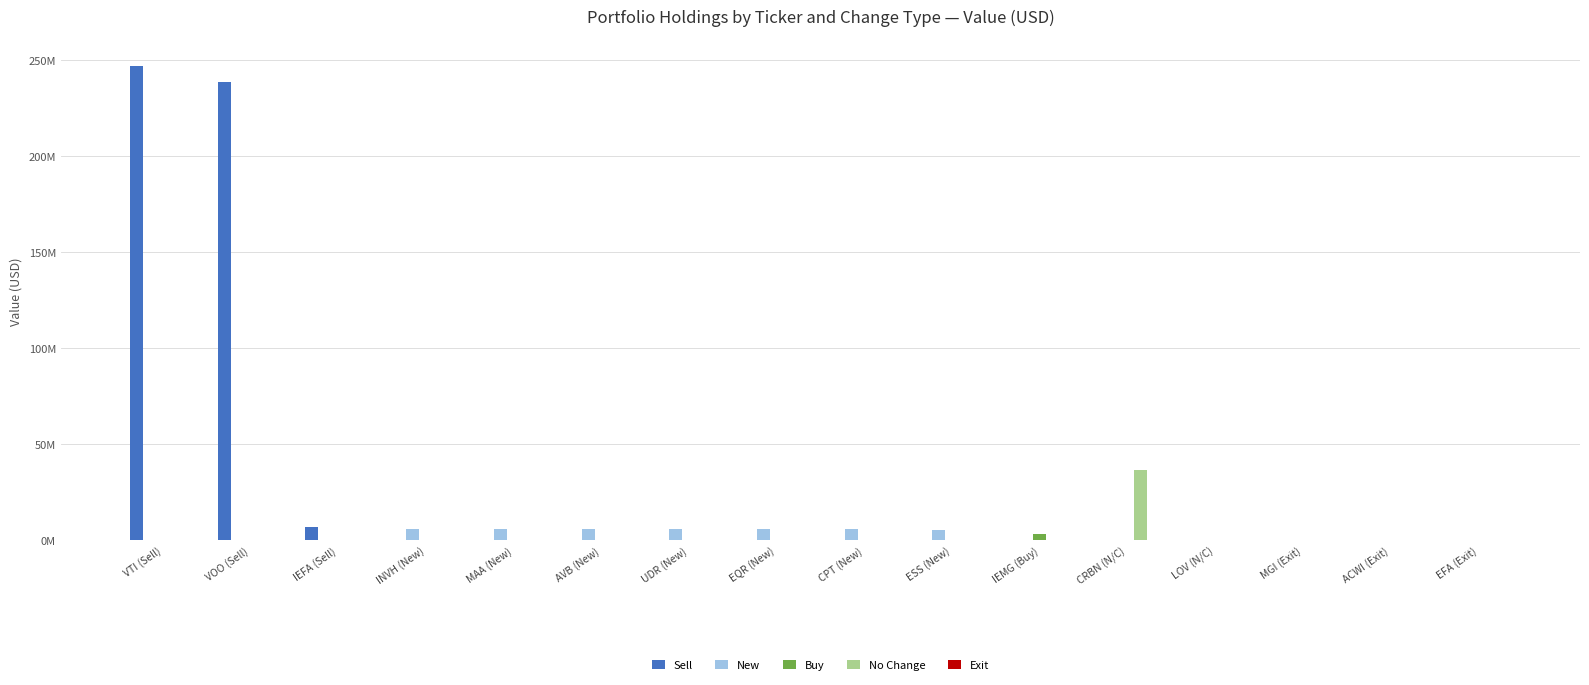

At ESS (New), list the series in order from largest to smallest.

New, Sell, Buy, No Change, Exit